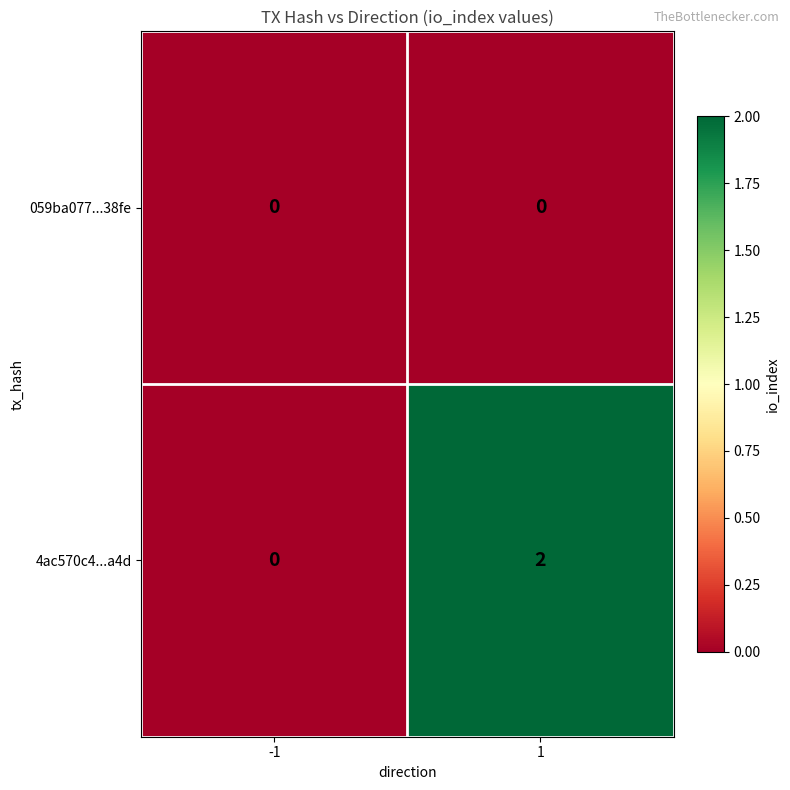

Which category has the highest value across all series?

1